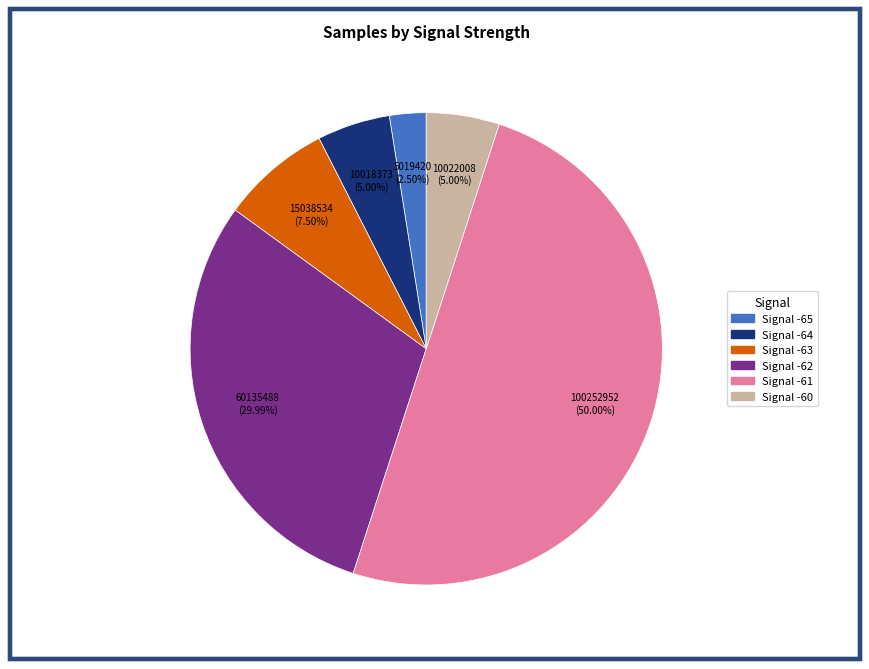

How many segments does this pie chart have?

6